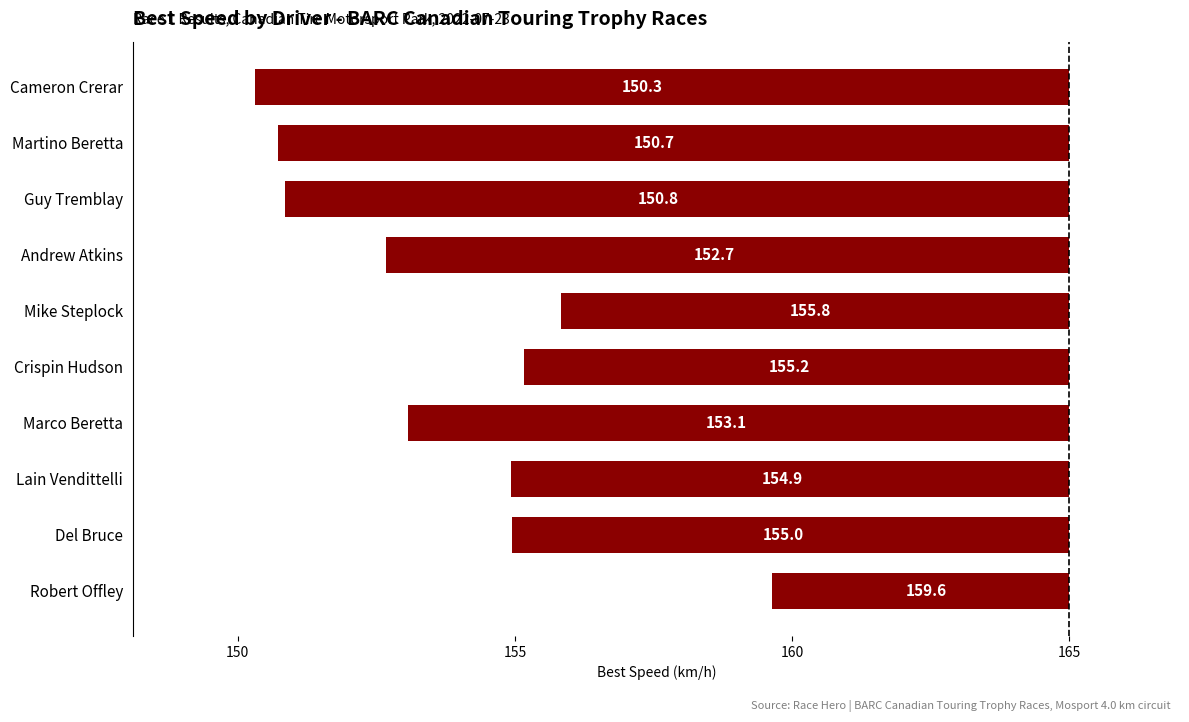

Are the bars grouped side by side (vs. stacked)?

No